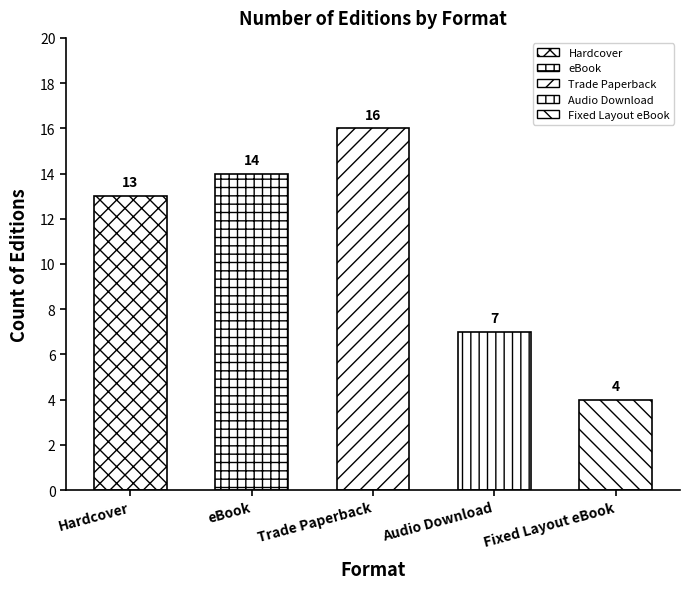

What is the difference between the maximum and minimum values?

12